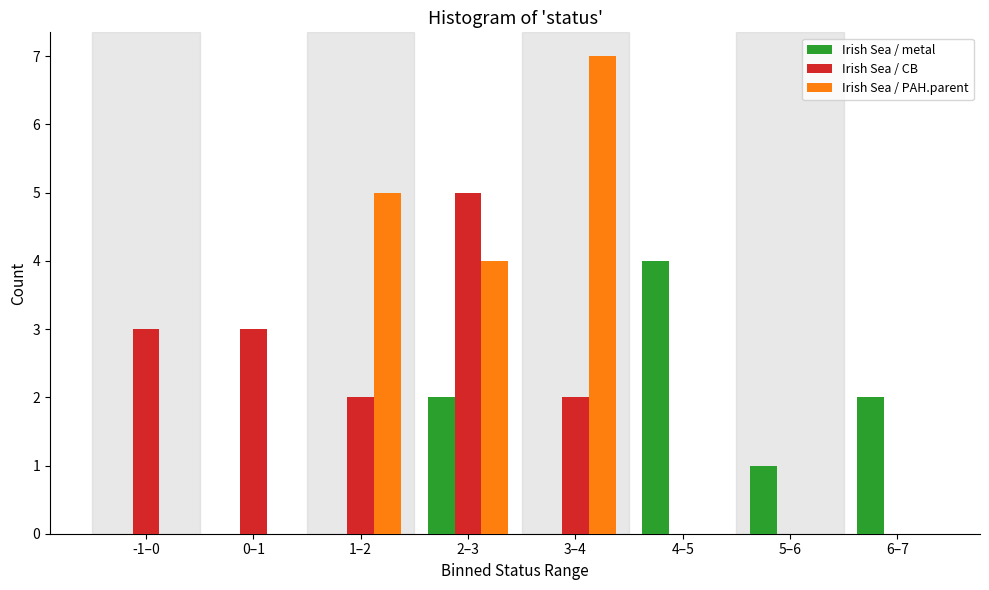

Reading right to left, transcribe all the data shown in this chart.

Irish Sea / metal: 6–7=2	5–6=1	4–5=4	3–4=0	2–3=2	1–2=0	0–1=0	-1–0=0
Irish Sea / CB: 6–7=0	5–6=0	4–5=0	3–4=2	2–3=5	1–2=2	0–1=3	-1–0=3
Irish Sea / PAH.parent: 6–7=0	5–6=0	4–5=0	3–4=7	2–3=4	1–2=5	0–1=0	-1–0=0